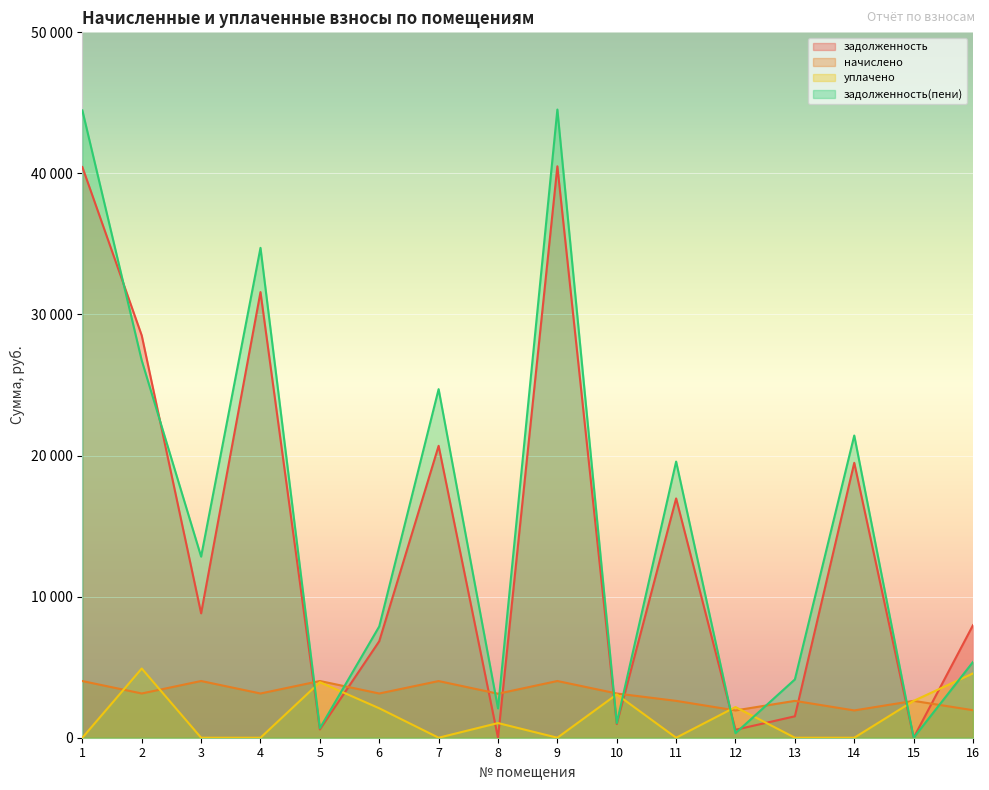

After their last crossing, which series has the higher values: задолженность(пени) or начислено?

задолженность(пени)